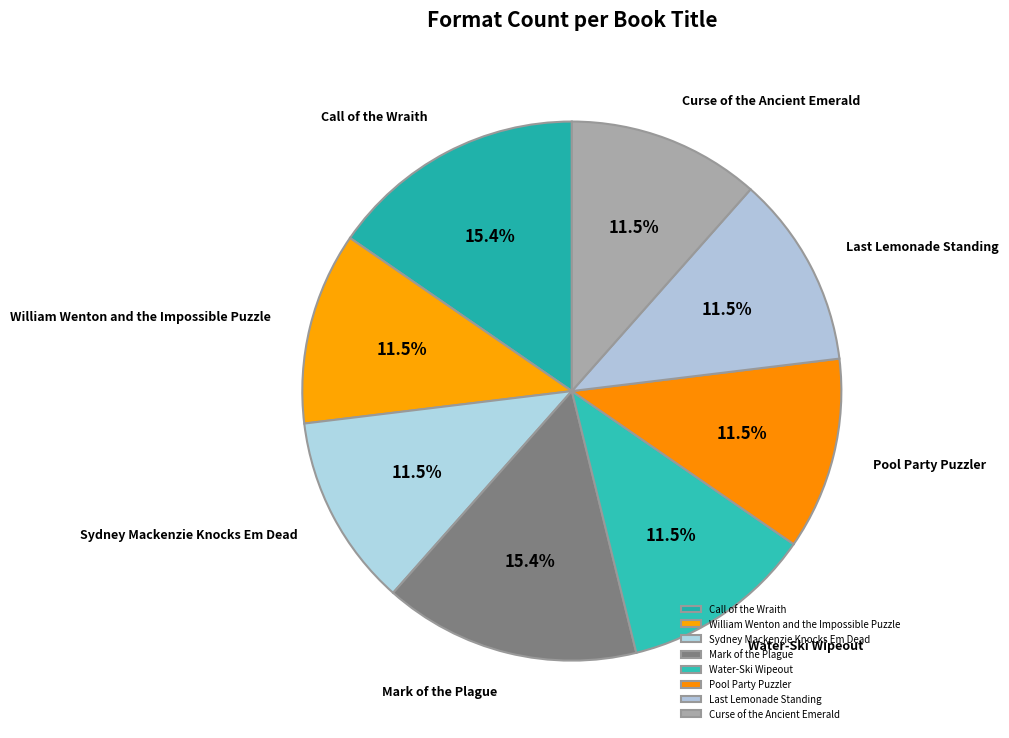

Which has a higher value, Curse of the Ancient Emerald or Mark of the Plague?

Mark of the Plague